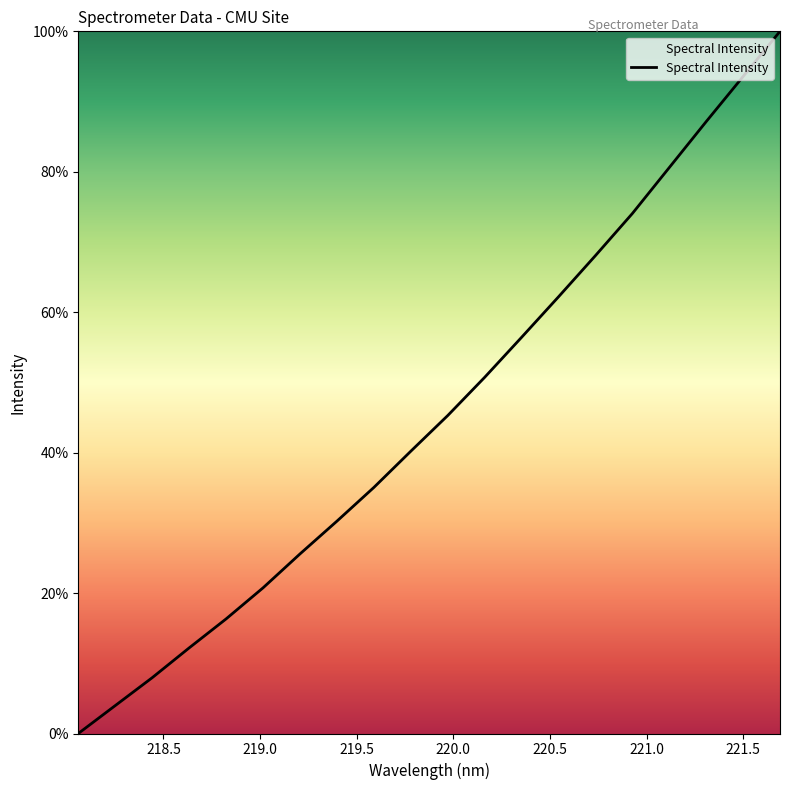

Reading left to right, extract all data points from this chart.

0.0	4.0	7.9	12.2	16.3	20.7	25.6	30.2	35.0	40.2	45.3	50.7	56.4	62.2	68.1	74.1	80.6	87.1	93.6	100.0